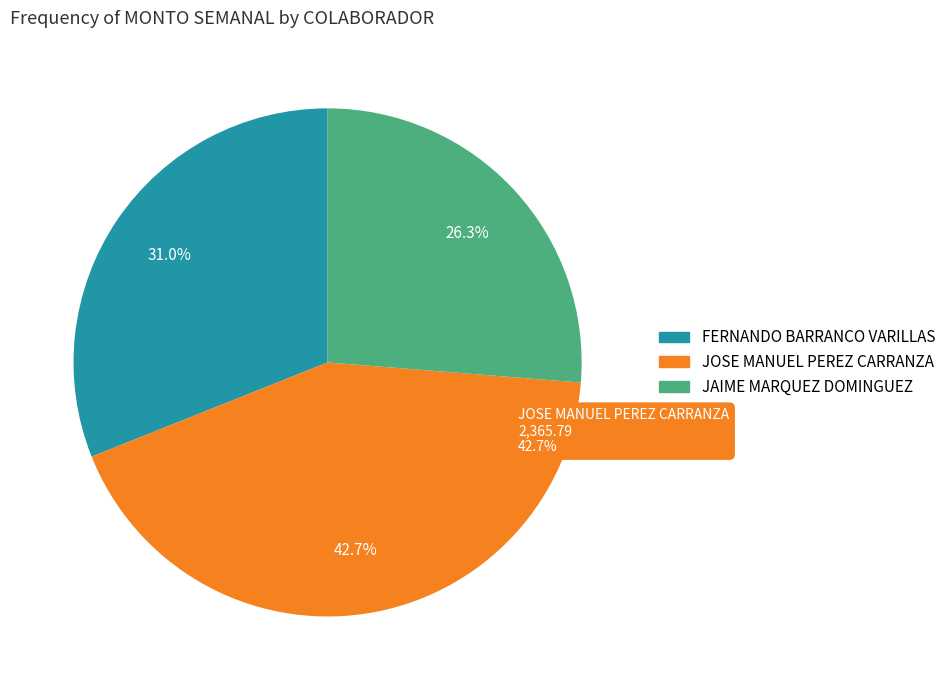

To the nearest percent, what is the average slice percentage?

33%